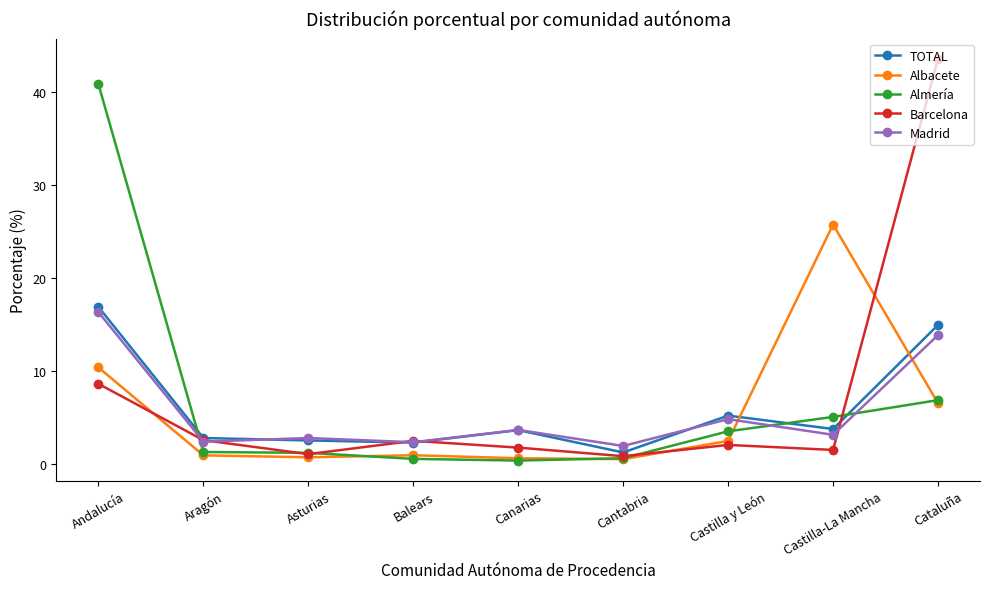

How many interior local peaks does the Barcelona series have?

2